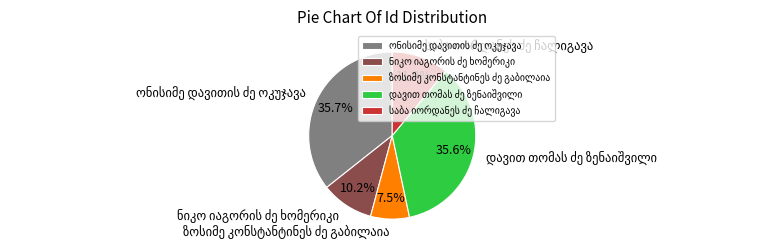

How many slices are in this pie chart?

5